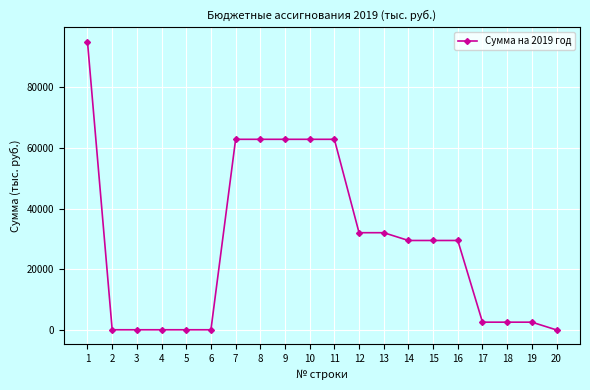

At which label does the data first exceed 29512?

1